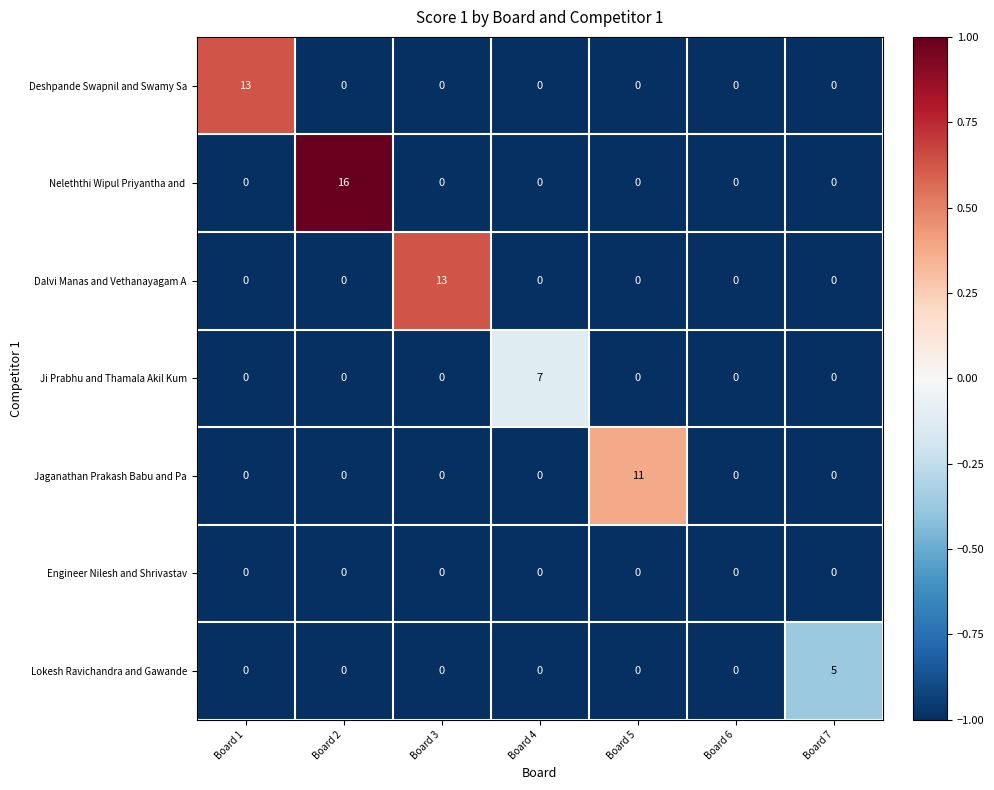

What is the total value across all series at Board 3?

13